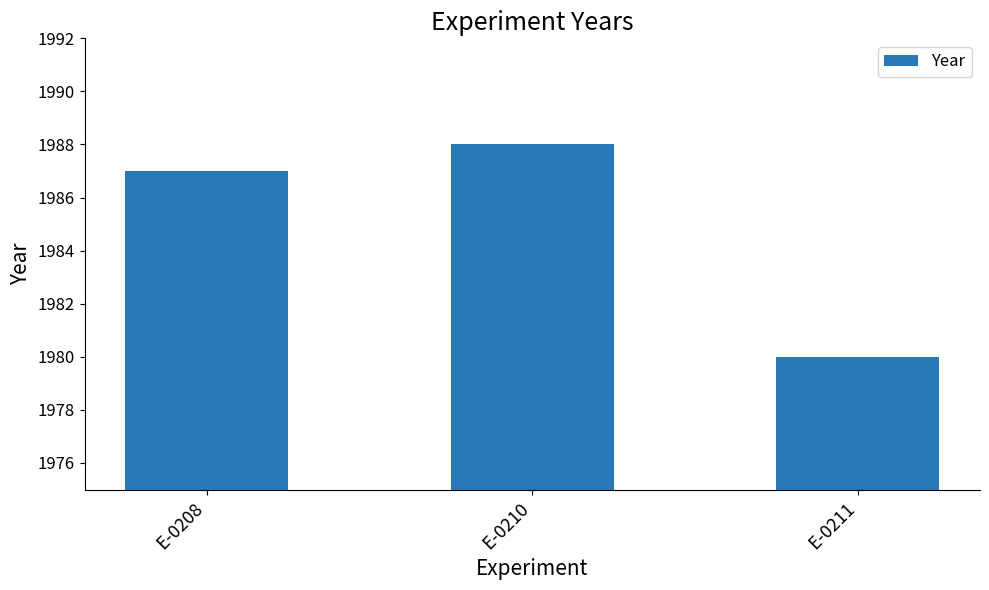

Does the chart contain stacked bars?

No